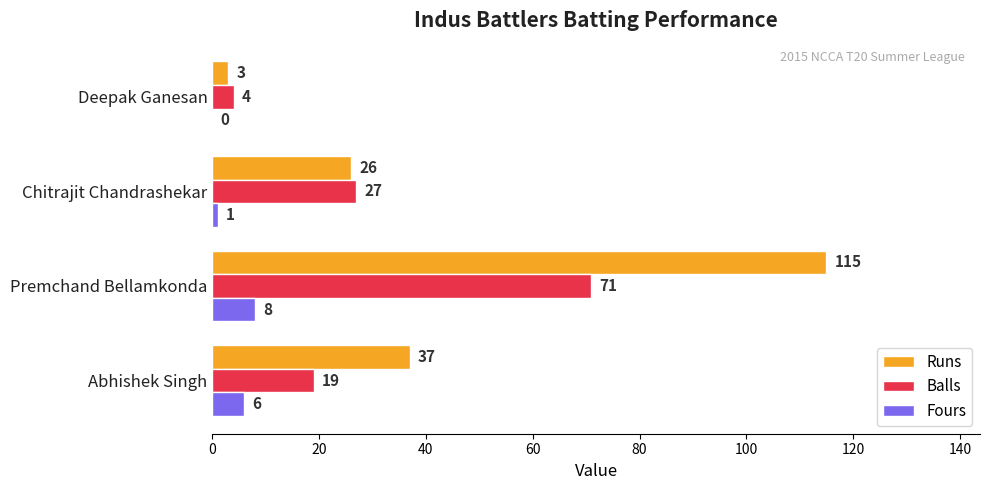

What is the total value across all series at Chitrajit Chandrashekar?

54